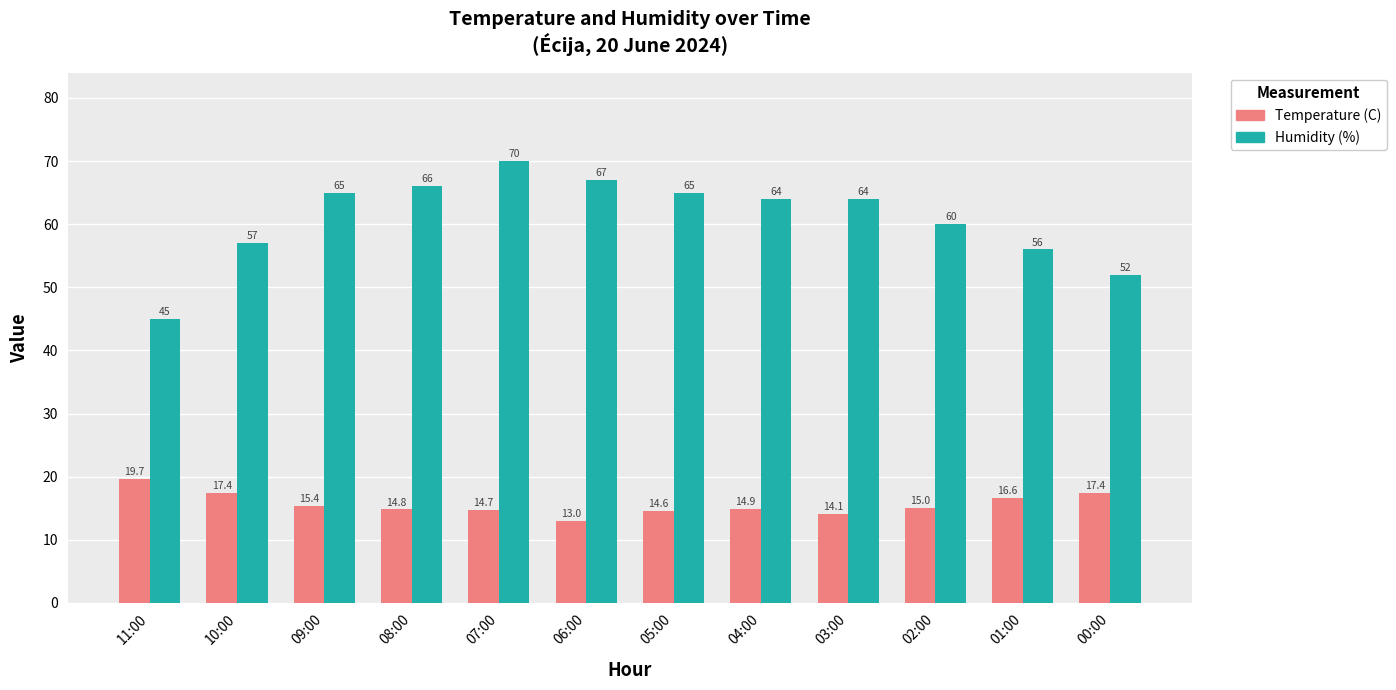

What is the spread (max minus min) of values at 05:00?

50.4